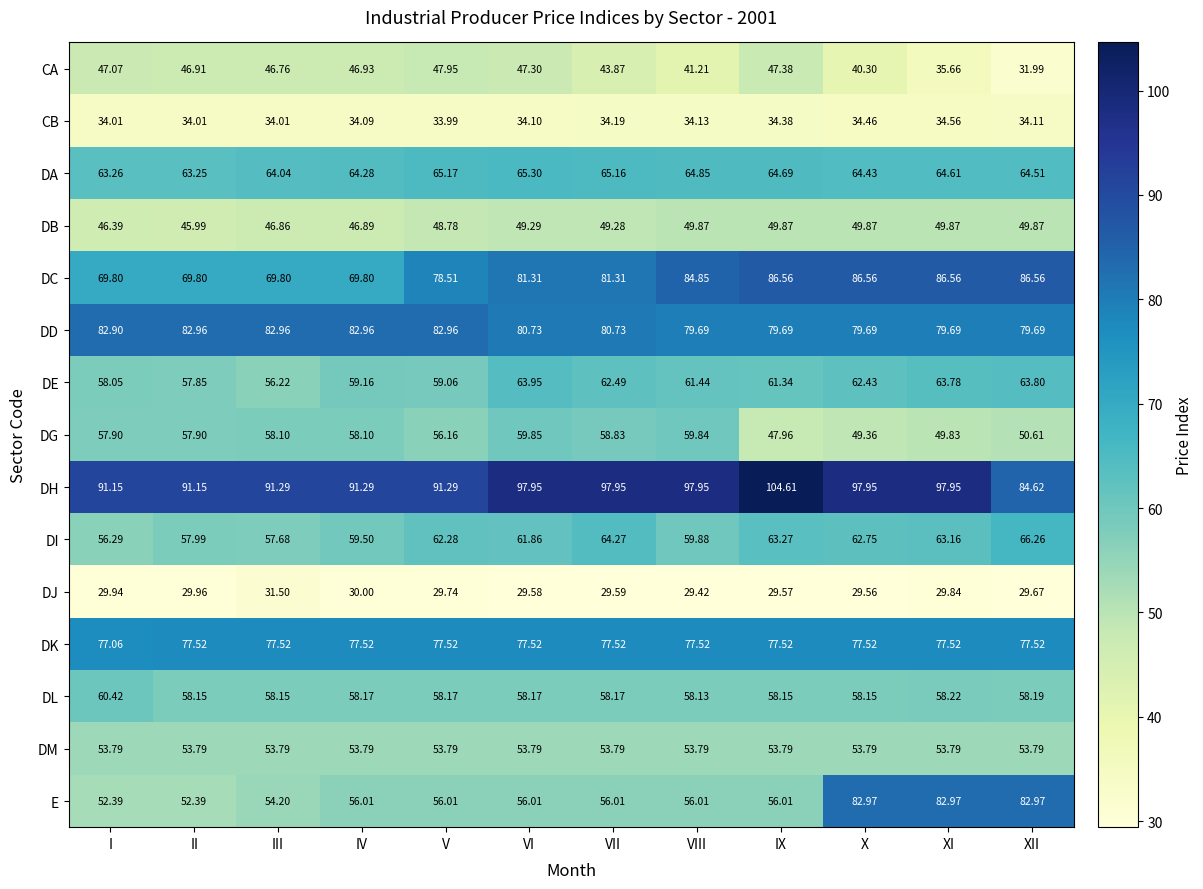

Which series has the largest range (max minus min)?

E